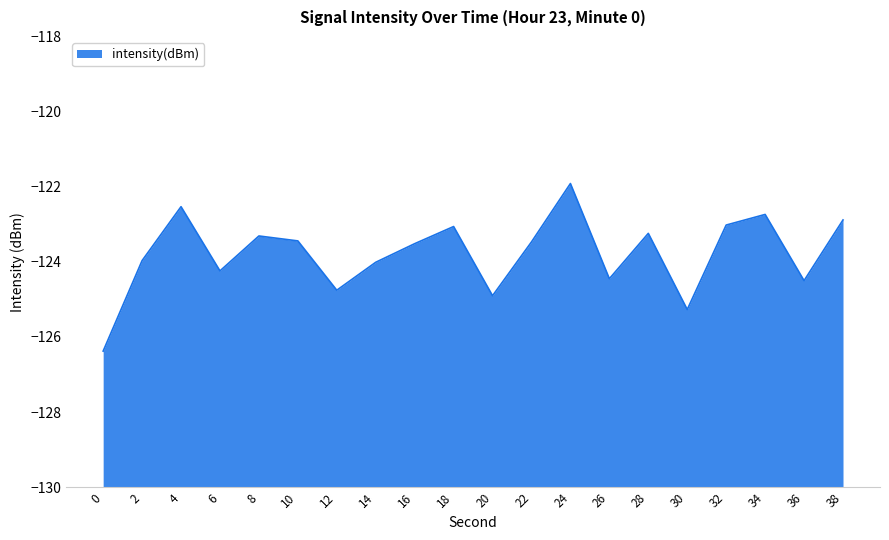

Read the value at 24.

-121.9